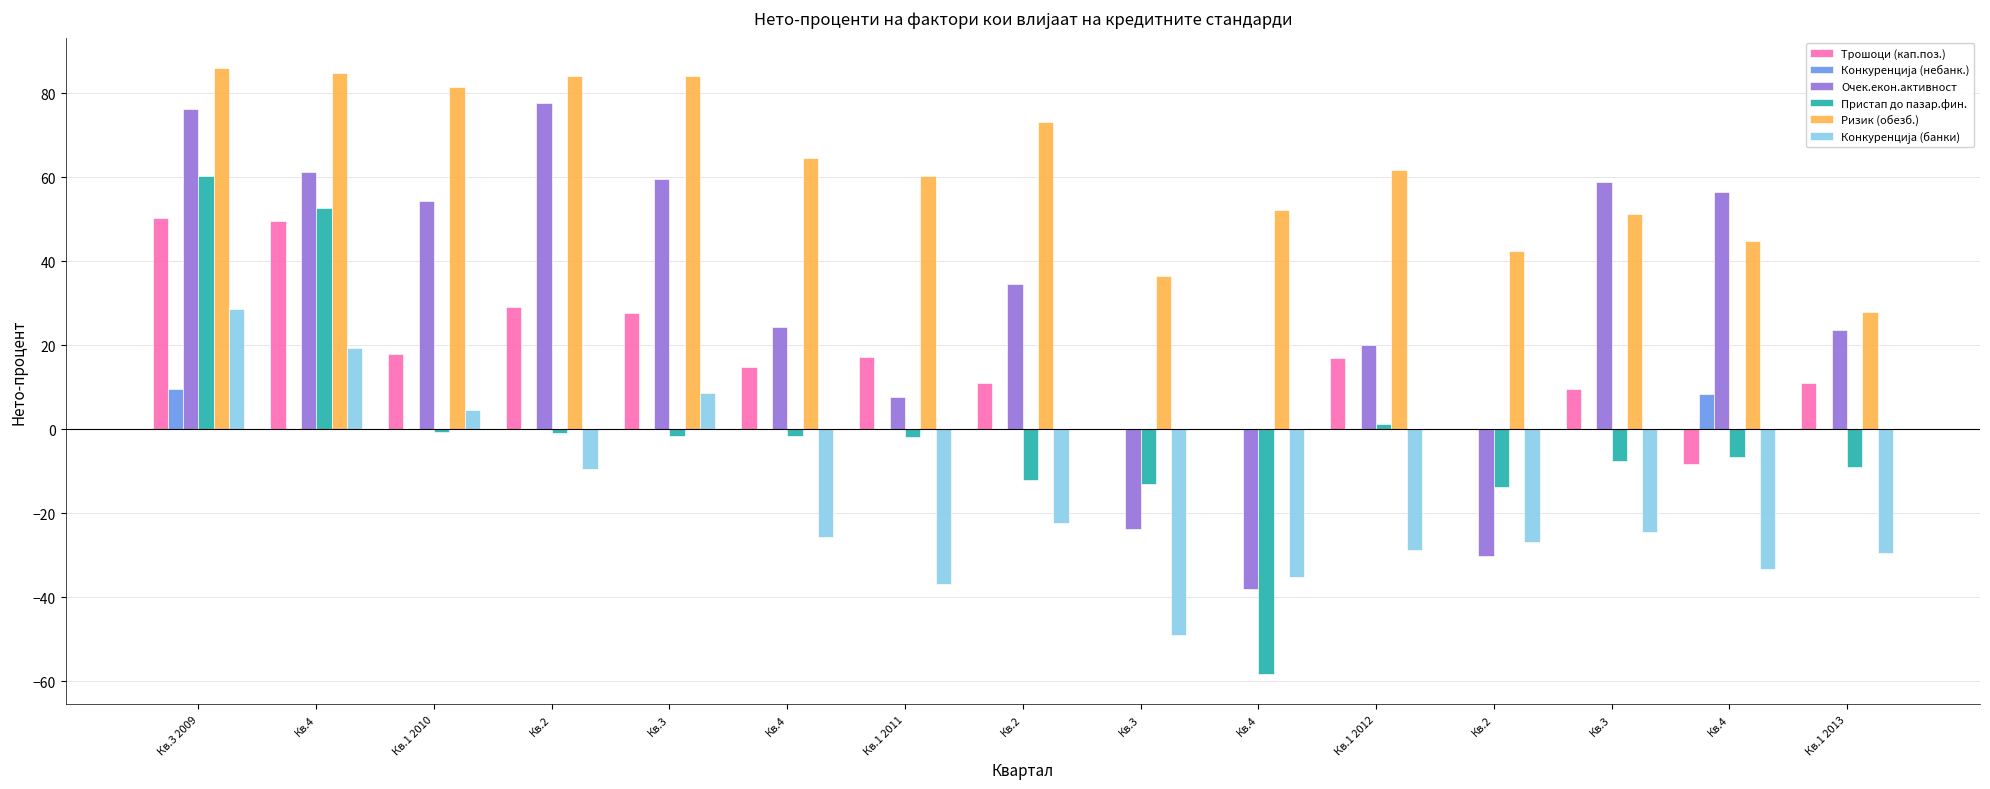

Are the bars grouped side by side (vs. stacked)?

Yes